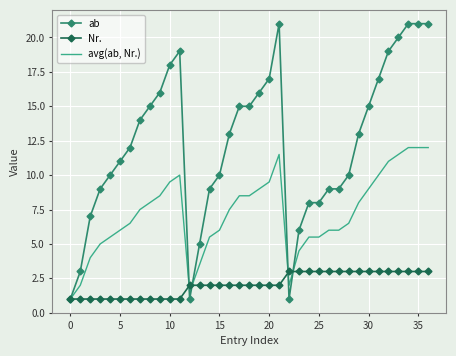

Rank the series by their average value, from lowest to highest.

Nr., avg(ab, Nr.), ab